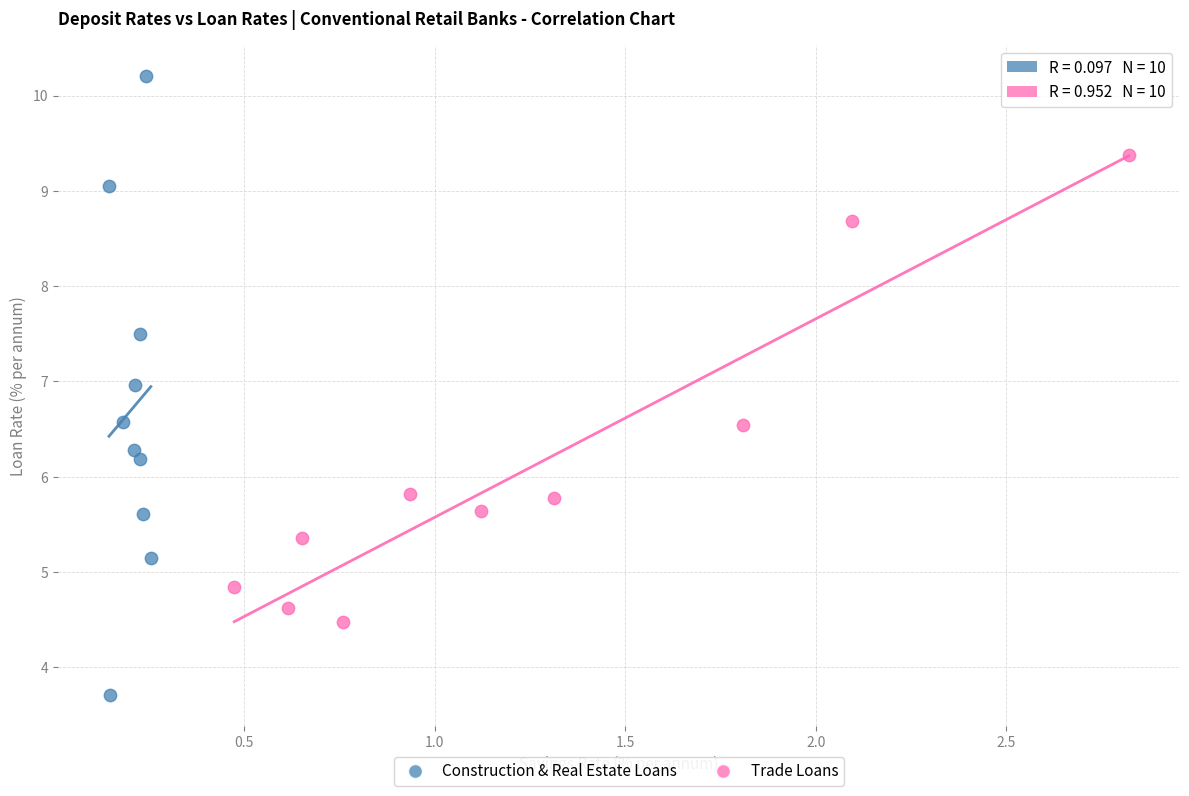

Which series reaches the minimum Y coordinate?

Construction & Real Estate Loans